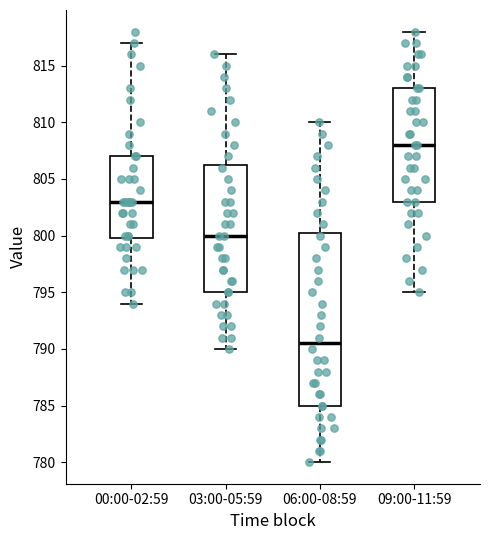

Reading left to right, read every box against the y-axis: the position of its median line, the range the box covers, and the ends of its whiskers. The values are not printed on the chart, so give them approximately, as read against the axis.

00:00-02:59: median 803.0, box 800.0 to 807.0, whiskers 794.0 to 817.0
03:00-05:59: median 800.0, box 795.0 to 806.5, whiskers 790.0 to 816.0
06:00-08:59: median 790.5, box 785.0 to 800.5, whiskers 780.0 to 810.0
09:00-11:59: median 808.0, box 803.0 to 813.0, whiskers 795.0 to 818.0